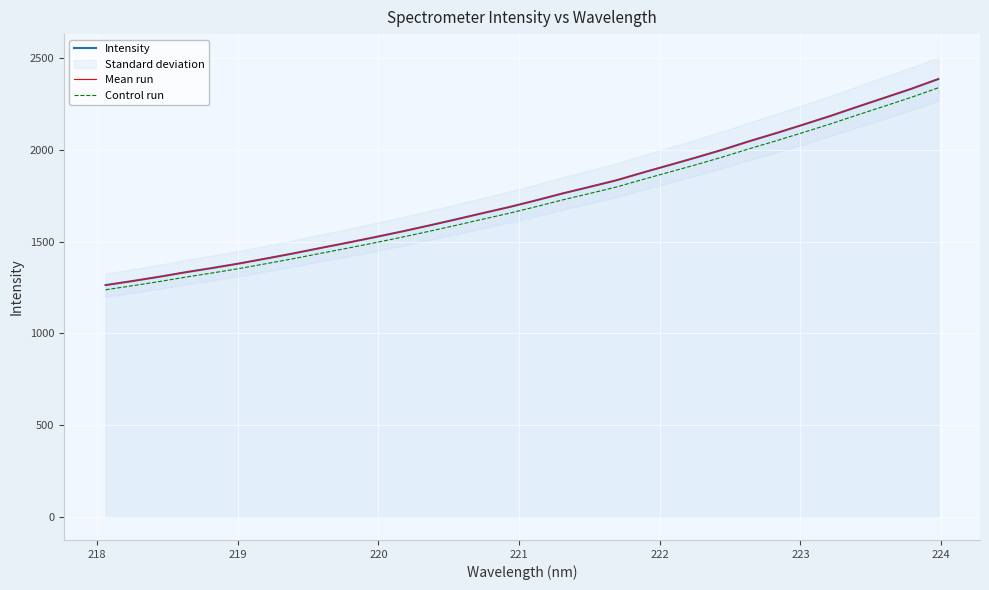

Which series has the largest total across all categories?

Intensity